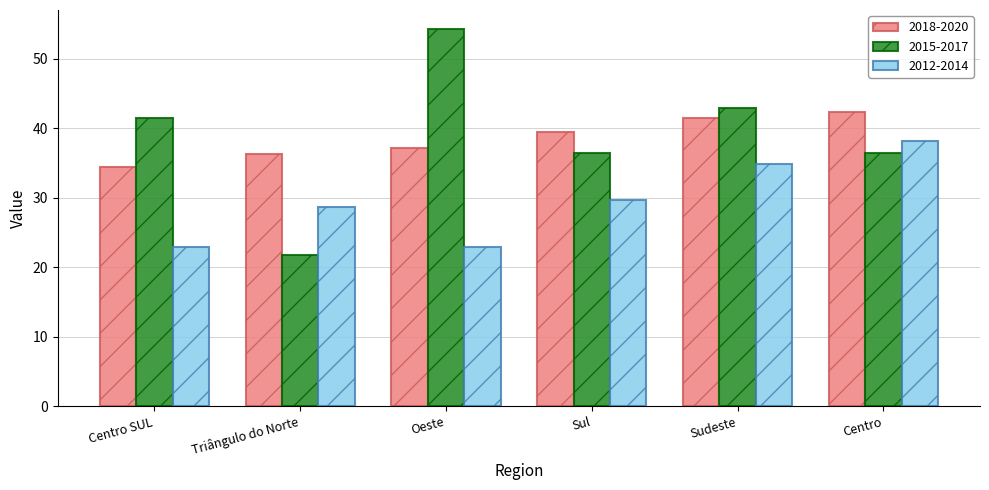

Is it true that 2012-2014 equals 28.7 at Triângulo do Norte?

True